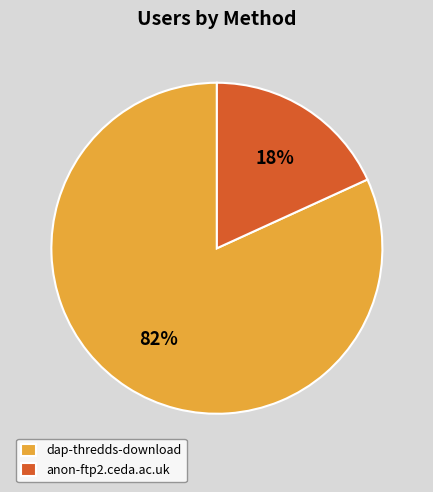

To the nearest percent, what percentage of the pie is dap-thredds-download?

82%